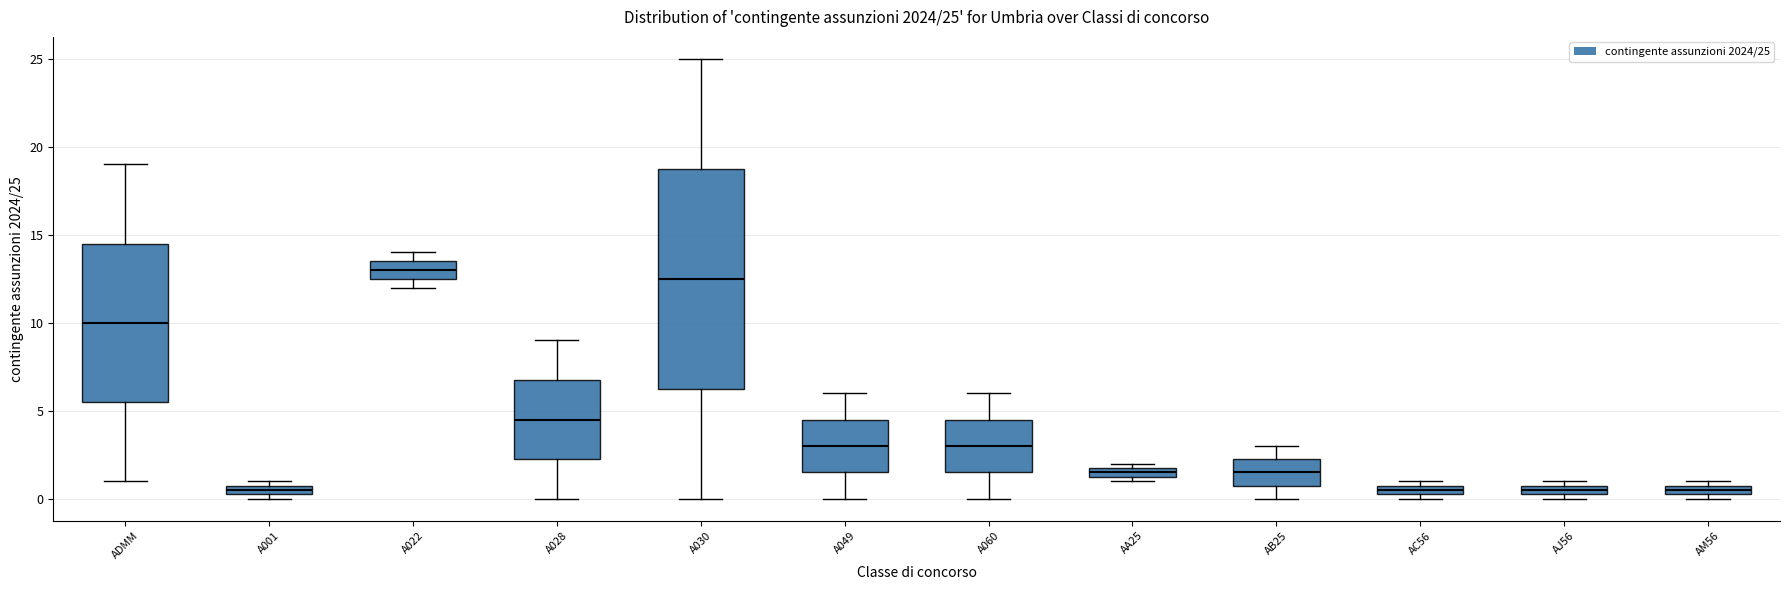

Which box is the tallest, from its lower edge to its upper edge?

A030